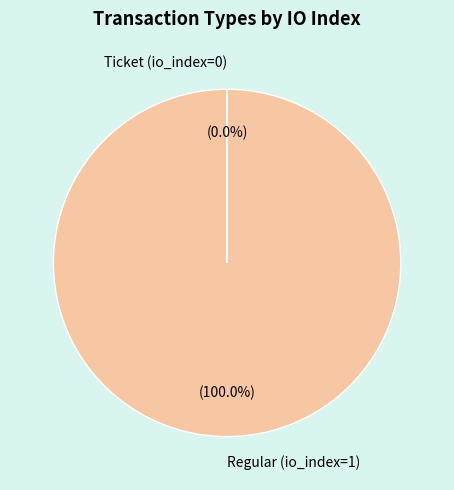

Which slice is the largest?

Regular (io_index=1)